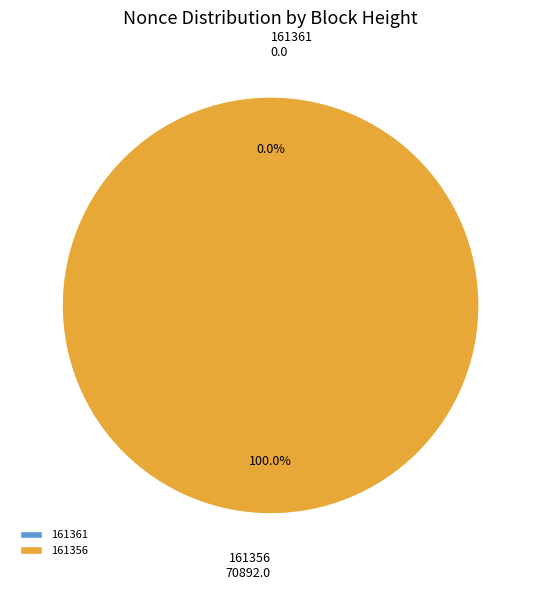

Is it true that 161356 is 100% of the pie?

True